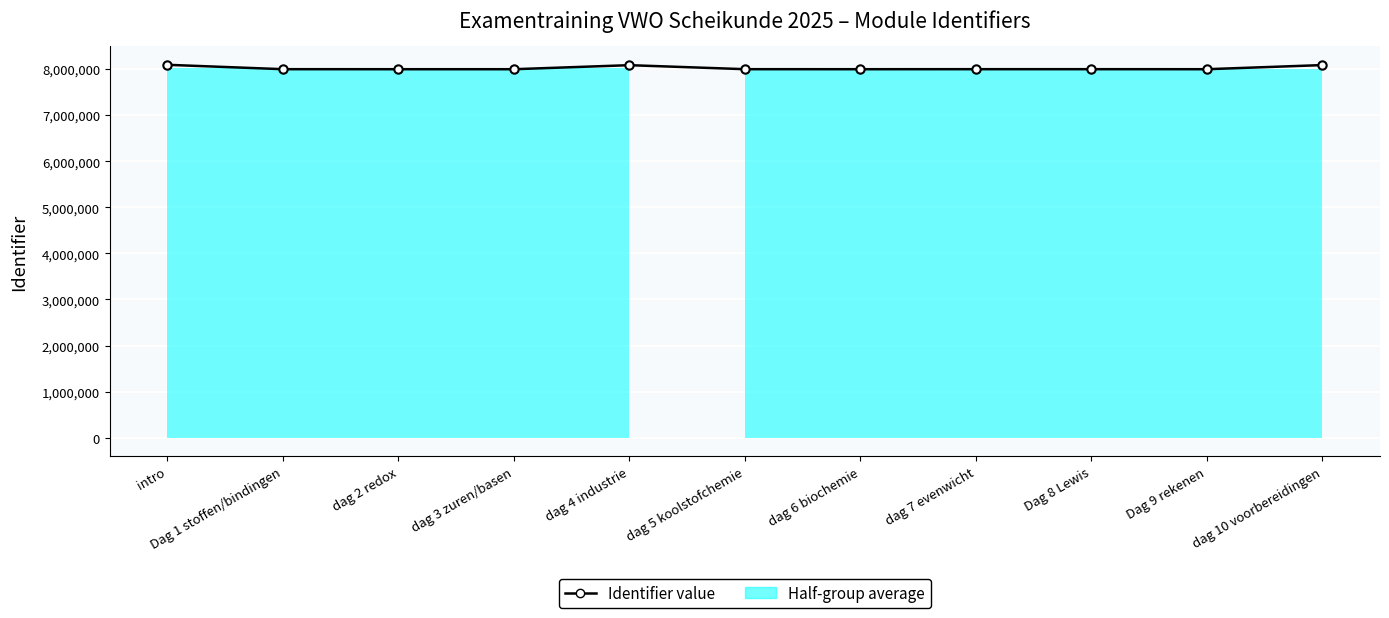

How many points are higher than both their immediate neighbors (excluding endpoints)?

2